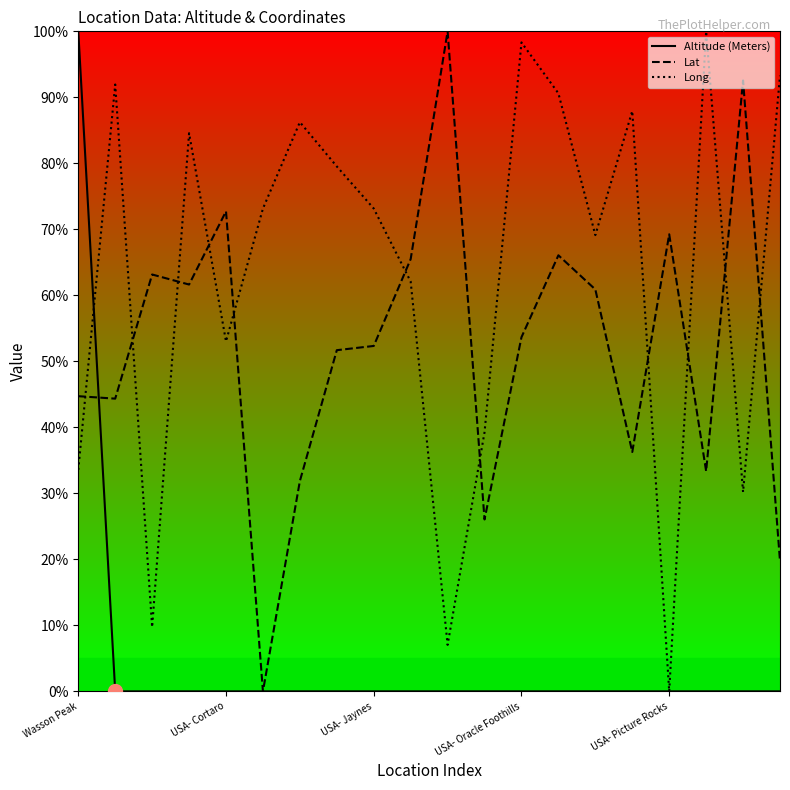

At 9, list the series in order from smallest to largest.

Altitude (Meters), Long, Lat